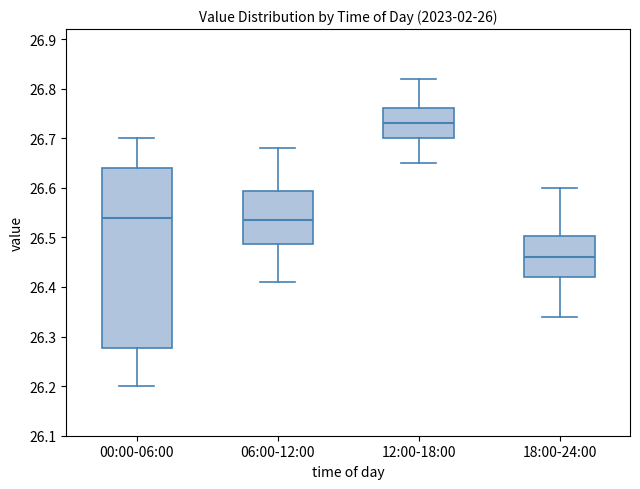

Reading left to right, transcribe this box plot: for each box, give where its median line is, the range the box spans, and where its two whiskers end, as read against the y-axis. The values are not printed on the chart, so give them approximately, as read against the axis.

00:00-06:00: median 26.54, box 26.28 to 26.64, whiskers 26.20 to 26.70
06:00-12:00: median 26.54, box 26.49 to 26.59, whiskers 26.41 to 26.68
12:00-18:00: median 26.73, box 26.70 to 26.76, whiskers 26.65 to 26.82
18:00-24:00: median 26.46, box 26.42 to 26.50, whiskers 26.34 to 26.60